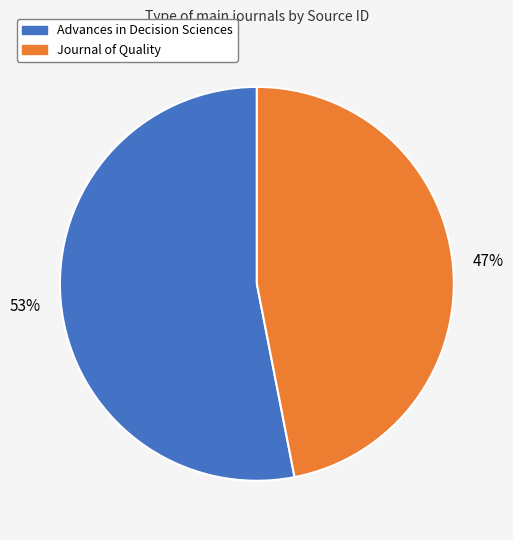

To the nearest percent, what is the combined percentage of Journal of Quality and Advances in Decision Sciences?

100%